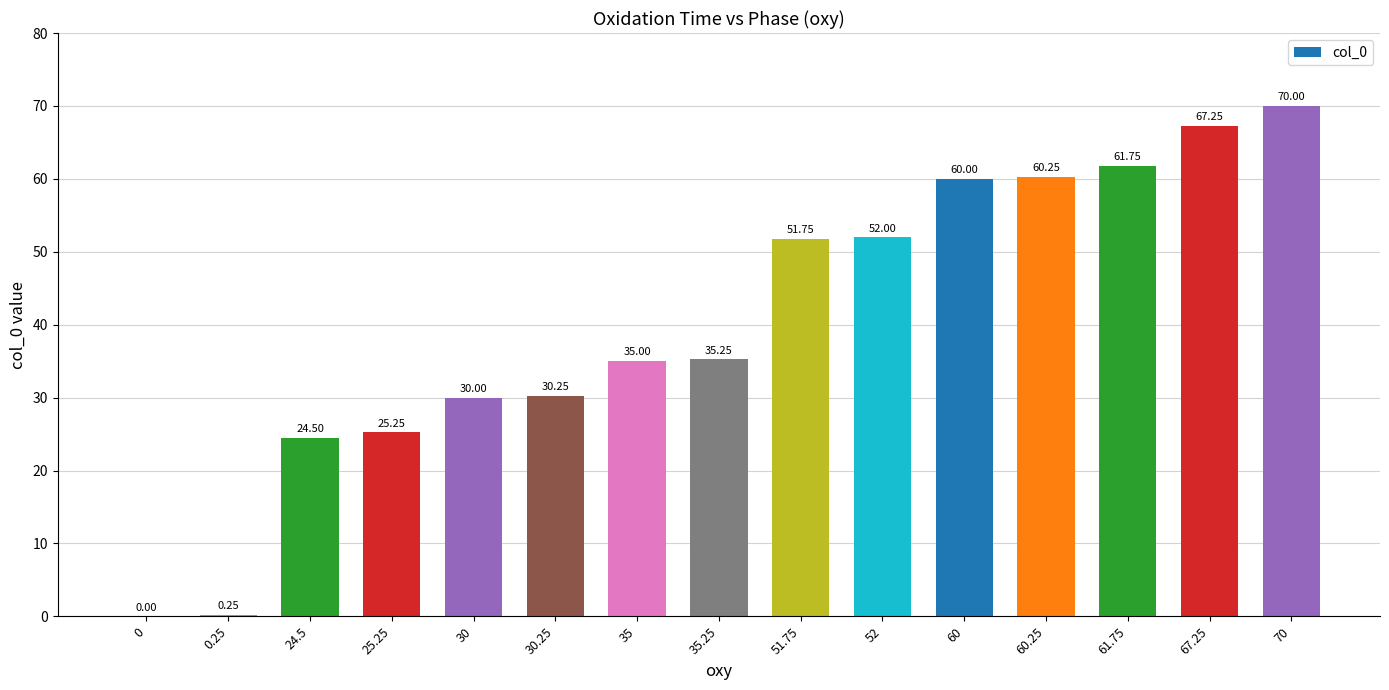

Is it true that the value at 60.25 is 60.2?

True